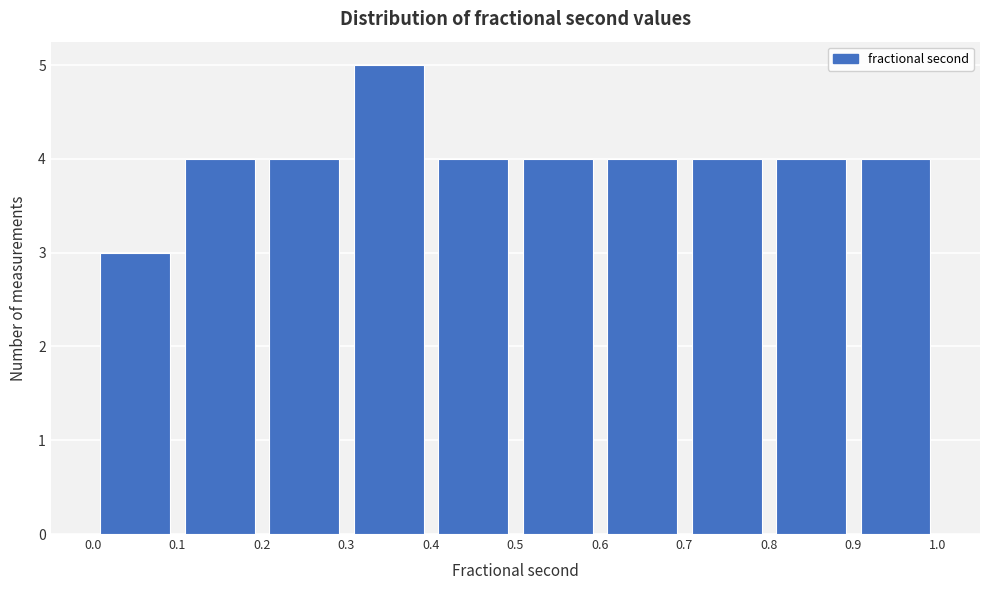

Reading left to right, list every bar in this chart as the range it spans on the x-axis followed by its height. The values are not printed on the chart, so give them approximately, as read against the axis.

0.0 to 0.1: 3
0.1 to 0.2: 4
0.2 to 0.3: 4
0.3 to 0.4: 5
0.4 to 0.5: 4
0.5 to 0.6: 4
0.6 to 0.7: 4
0.7 to 0.8: 4
0.8 to 0.9: 4
0.9 to 1.0: 4